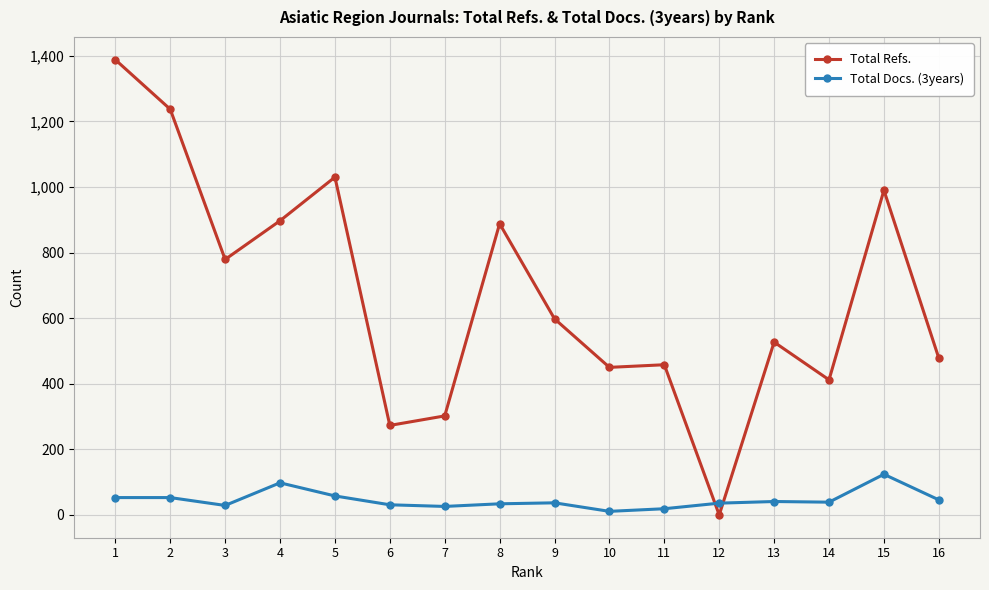

Between which two adjacent categories do Total Docs. (3years) and Total Refs. first intersect?

11 and 12